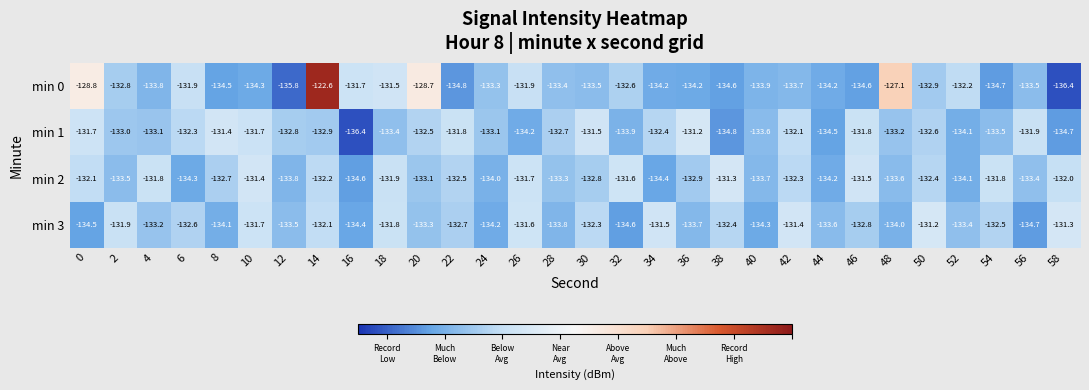

At which category is the sum across all series the highest?

14